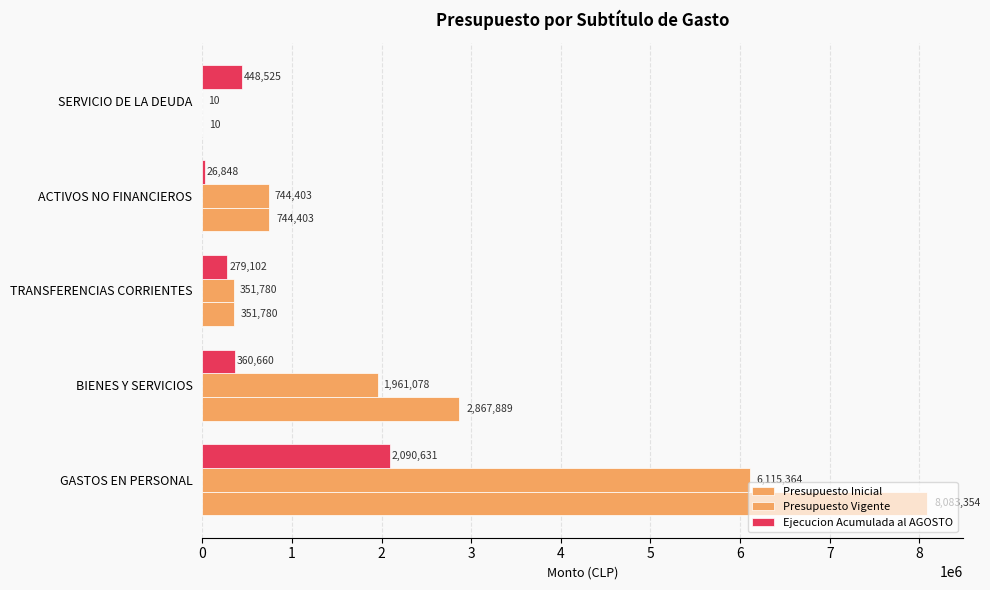

Count the number of categories in the chart.

5